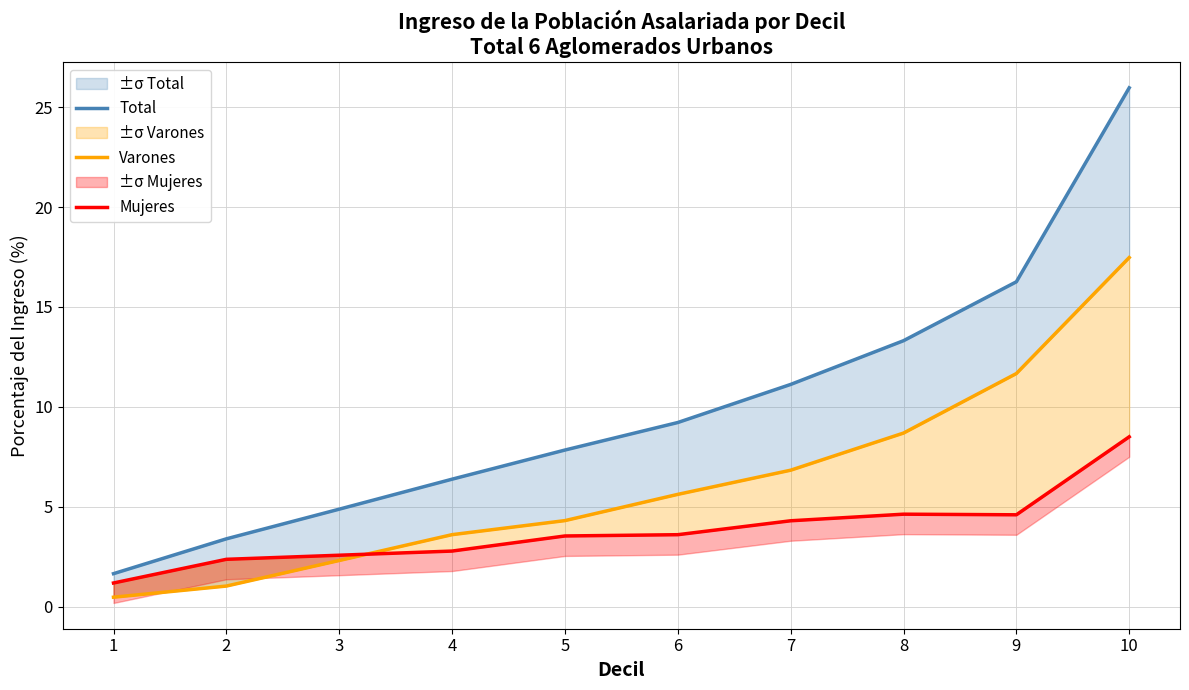

True or false: Varones has more than 2 points higher than both neighbors.

False